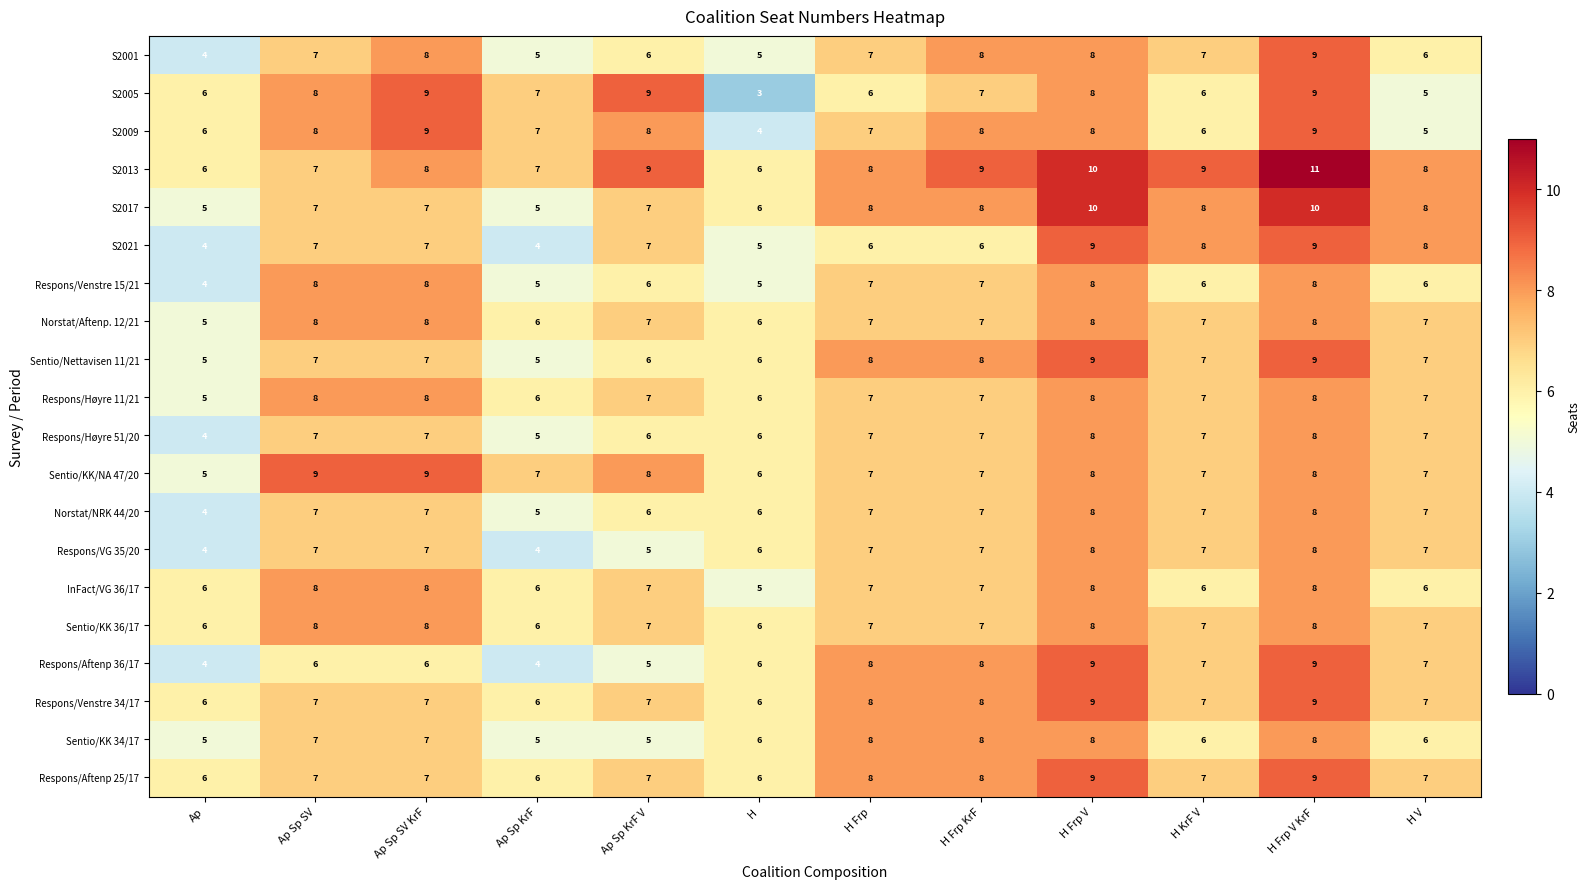

What is the total value across all series at H Frp KrF?

149